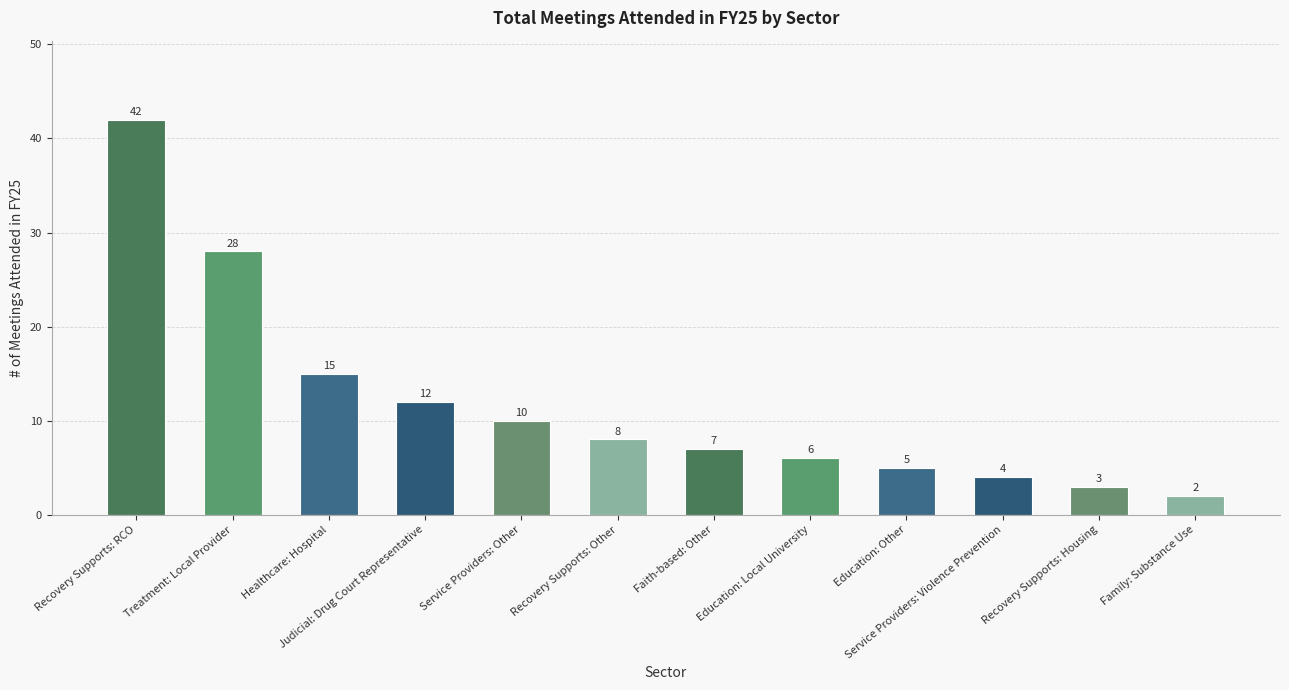

How many values are below 8?

6